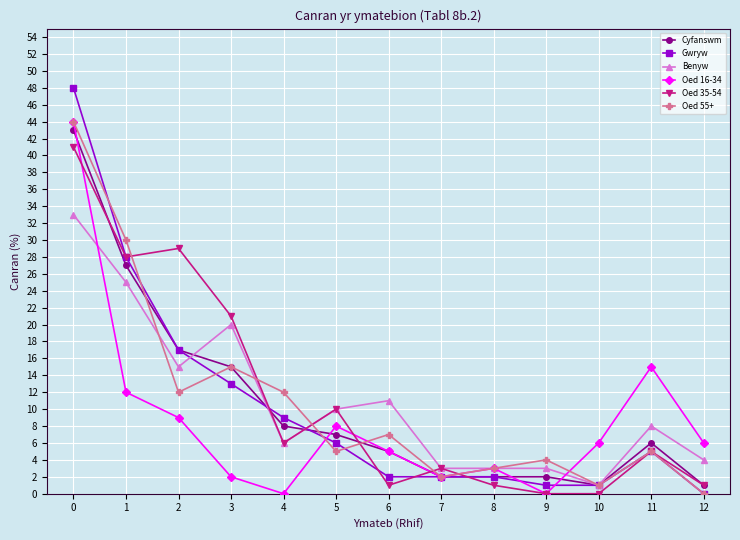

How many interior local valleys does the Oed 55+ series have?

4